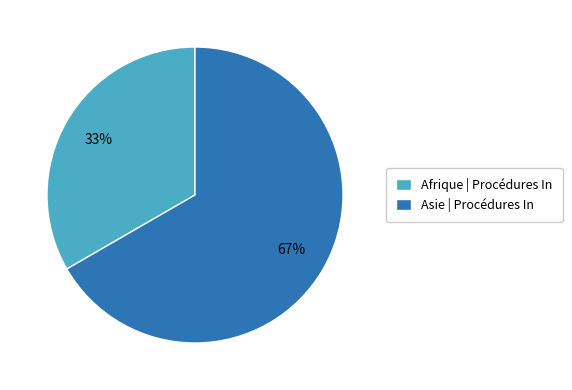

Approximately how many times larger is the value at Afrique compared to Asie?

0.5